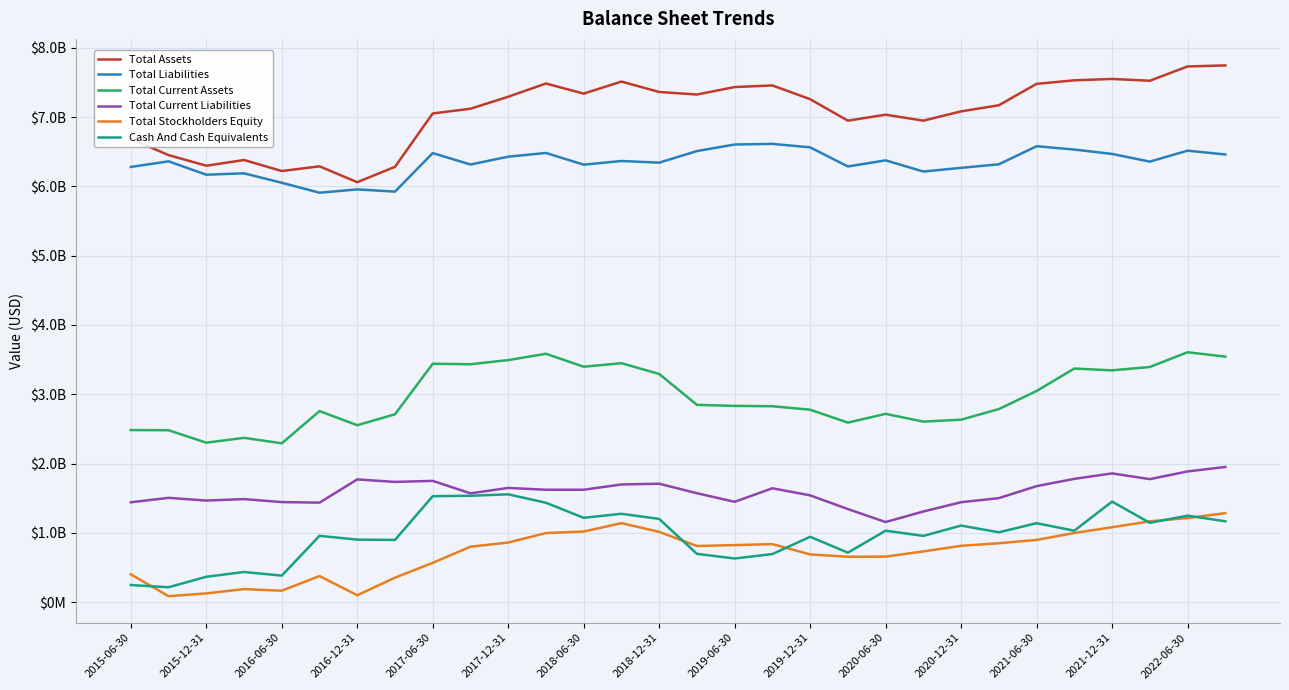

At how many categories does at least one series exceed 7328971329?

12